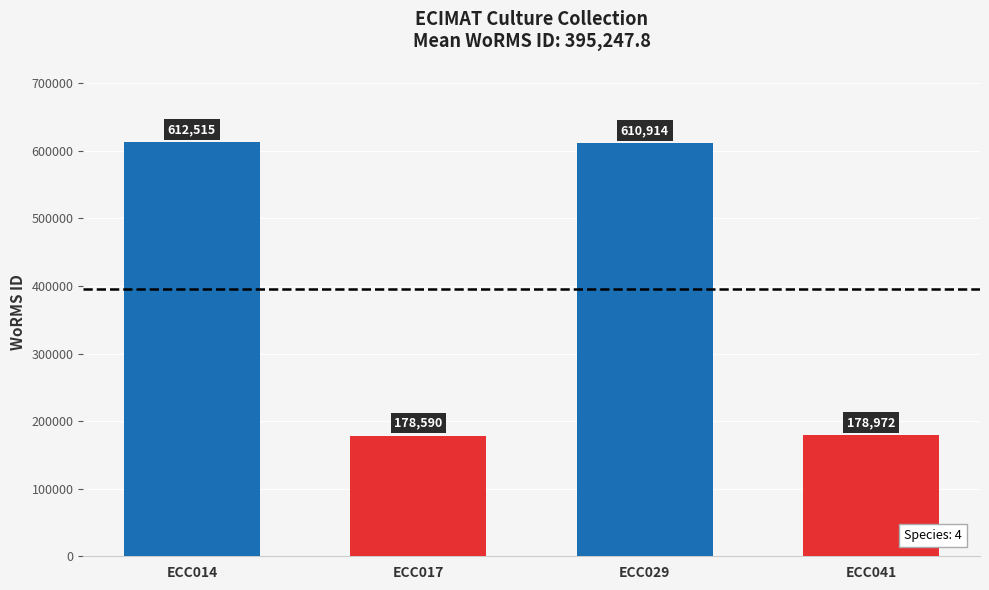

Reading left to right, what are all the values shown in this chart?

ECC014=612515	ECC017=178590	ECC029=610914	ECC041=178972